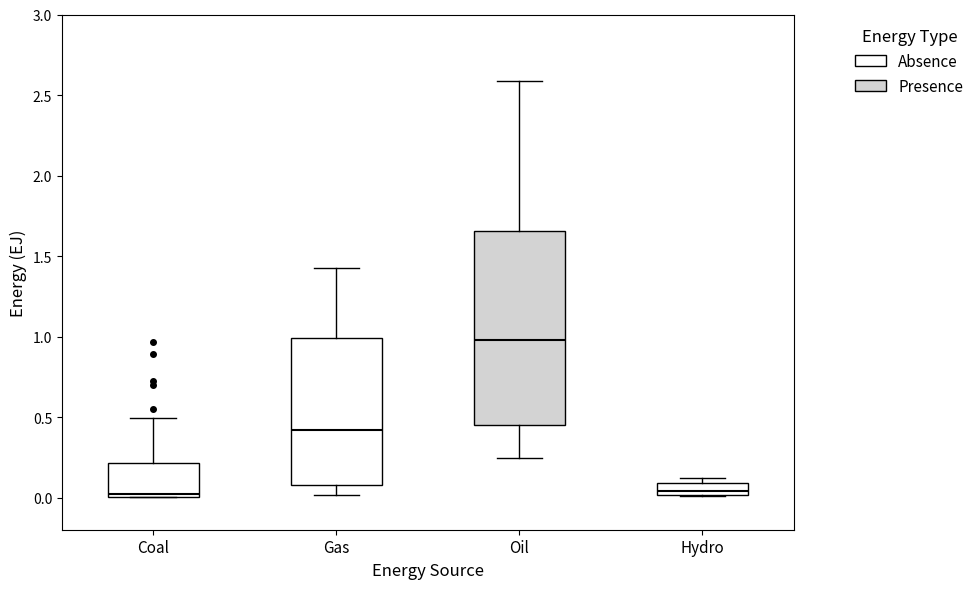

Where is the upper edge of the box for Gas on the y-axis? The values are not printed on the chart, so give them approximately, as read against the axis.

1.00